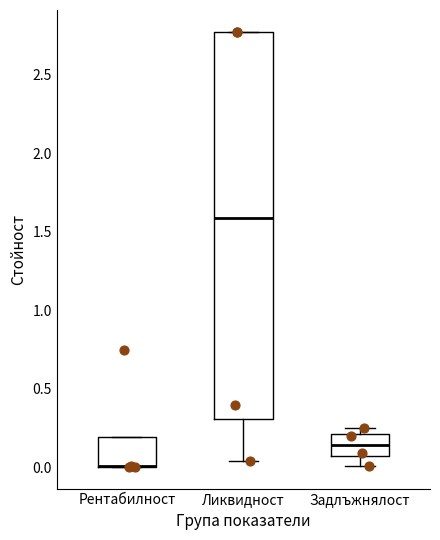

Reading left to right, transcribe this box plot: for each box, give where its median line is, the range the box spans, and where its two whiskers end, as read against the y-axis. The values are not printed on the chart, so give them approximately, as read against the axis.

Рентабилност: median 0.00 (drawn on the box's lower edge), box 0.00 to 0.20, whiskers 0.00 to 0.20
Ликвидност: median 1.60, box 0.30 to 2.75, whiskers 0.05 to 2.75
Задлъжнялост: median 0.15, box 0.05 to 0.20, whiskers 0.00 to 0.25